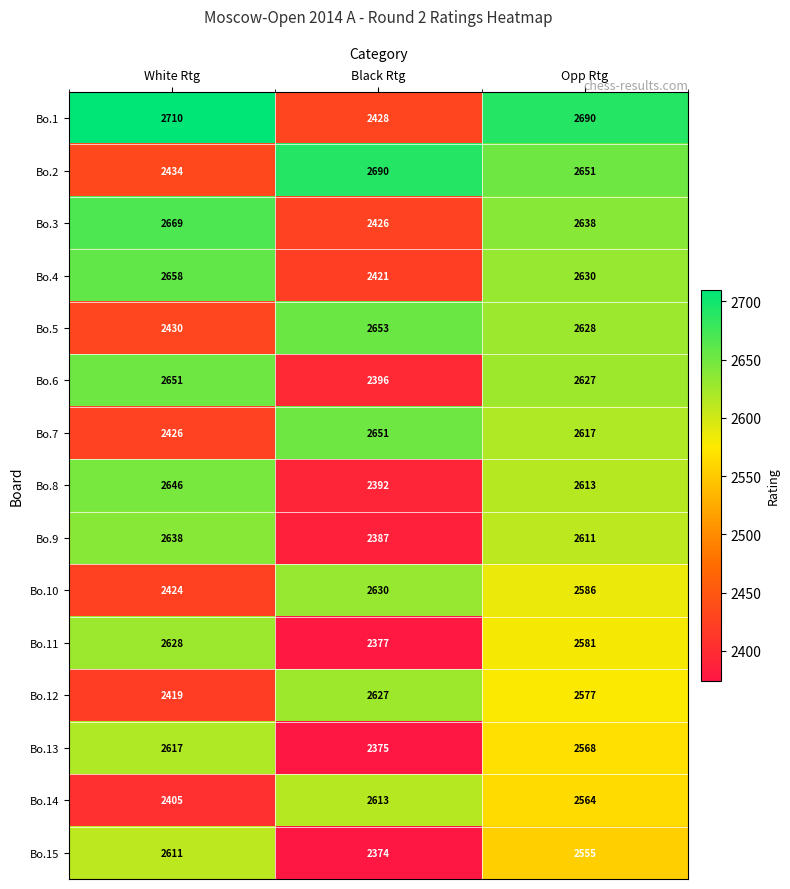

Which series has the largest total across all categories?

Bo.1